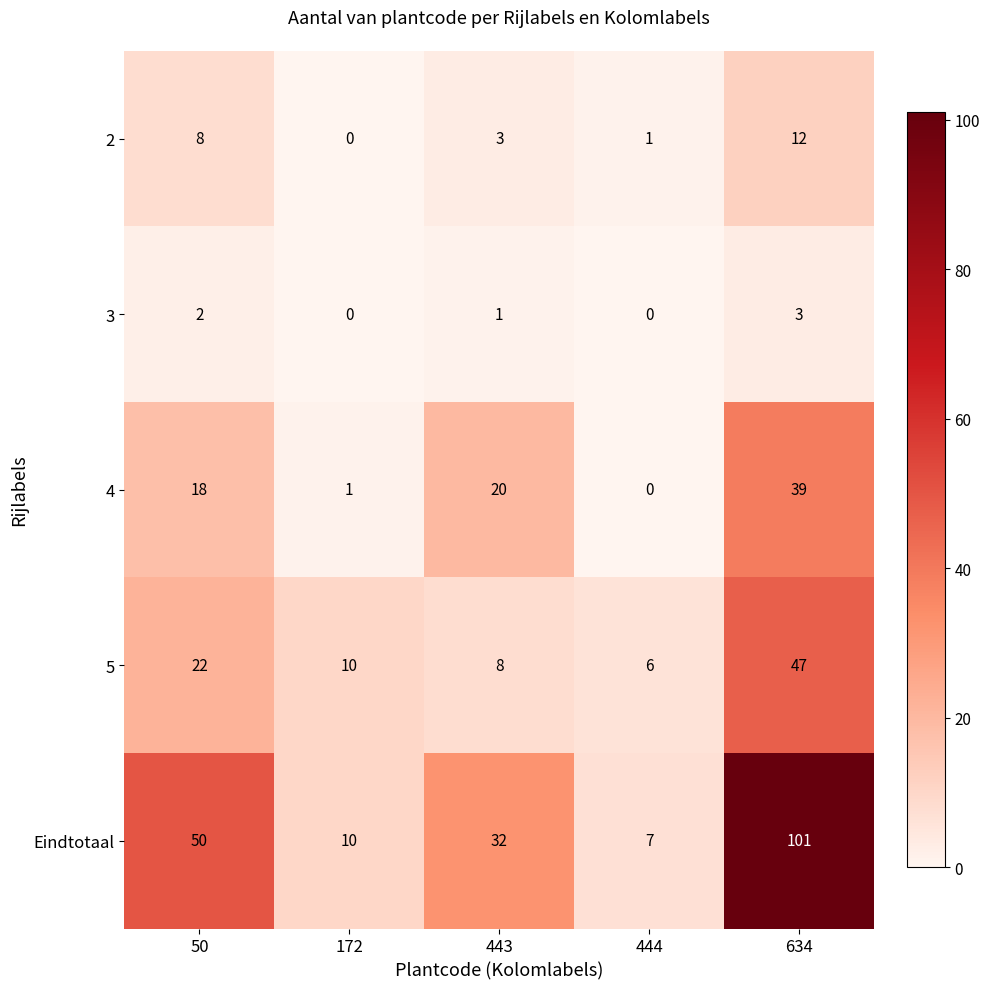

Count the number of categories in the chart.

5